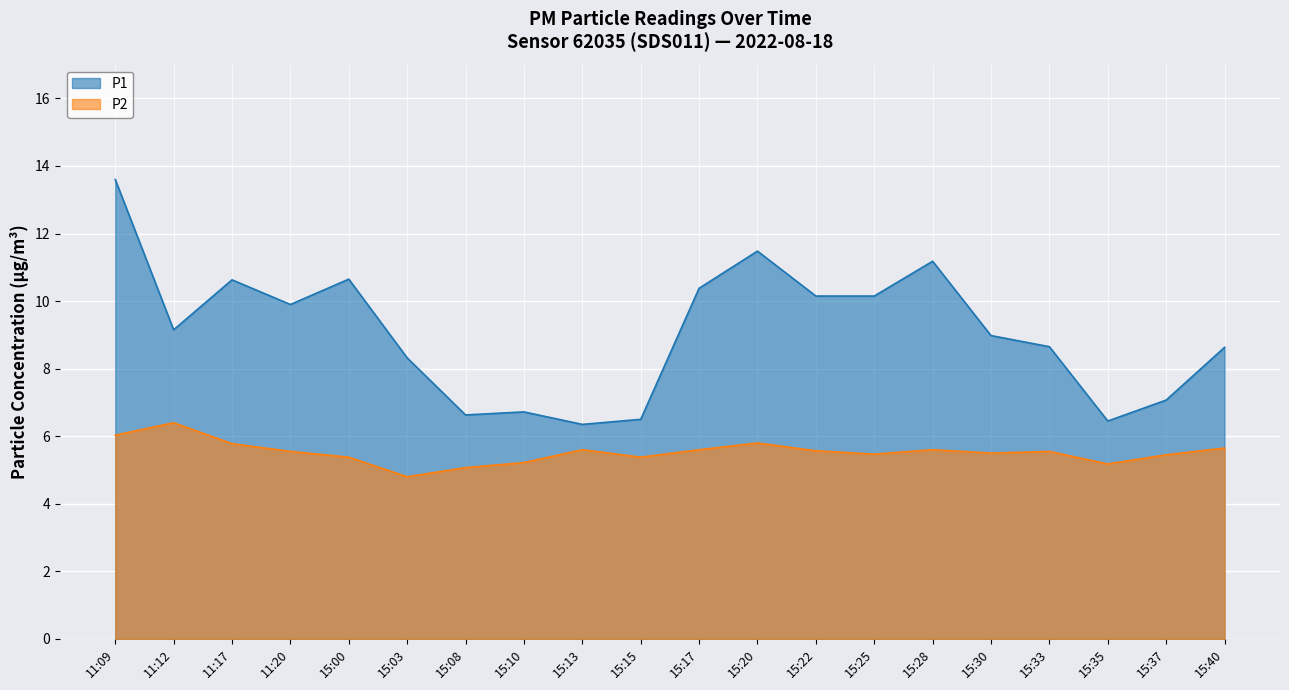

Reading left to right, extract all data points from this chart.

P1: 11:09=13.6	11:12=9.2	11:17=10.6	11:20=9.9	15:00=10.7	15:03=8.3	15:08=6.6	15:10=6.7	15:13=6.3	15:15=6.5	15:17=10.4	15:20=11.5	15:22=10.2	15:25=10.2	15:28=11.2	15:30=9.0	15:33=8.7	15:35=6.5	15:37=7.1	15:40=8.6
P2: 11:09=6.0	11:12=6.4	11:17=5.8	11:20=5.5	15:00=5.4	15:03=4.8	15:08=5.1	15:10=5.2	15:13=5.6	15:15=5.4	15:17=5.6	15:20=5.8	15:22=5.6	15:25=5.5	15:28=5.6	15:30=5.5	15:33=5.5	15:35=5.2	15:37=5.5	15:40=5.7